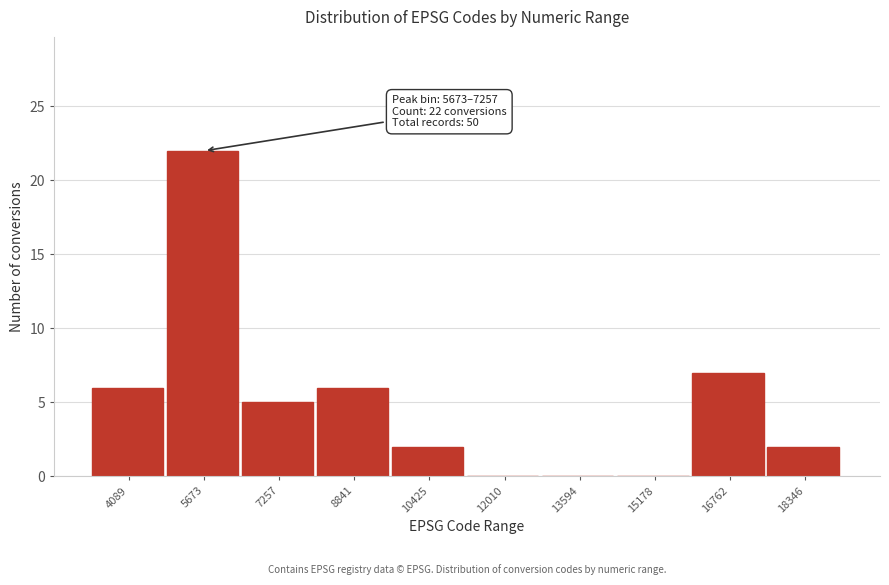

Reading right to left, what are all the values shown in this chart?

18346=2	16762=7	15178=0	13594=0	12010=0	10425=2	8841=6	7257=5	5673=22	4089=6